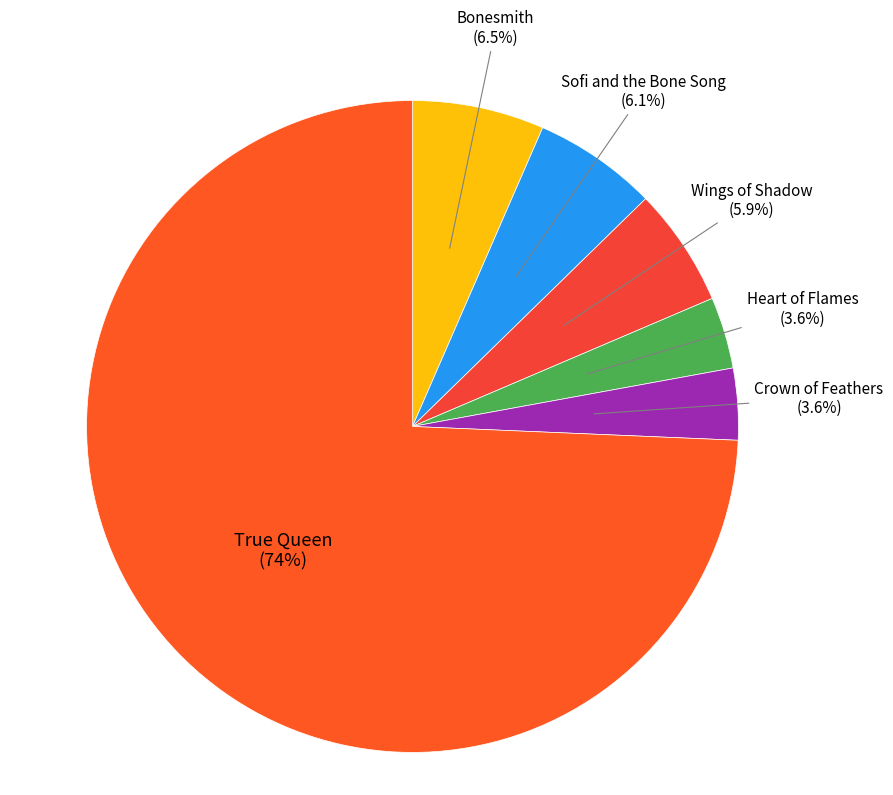

How many segments does this pie chart have?

6